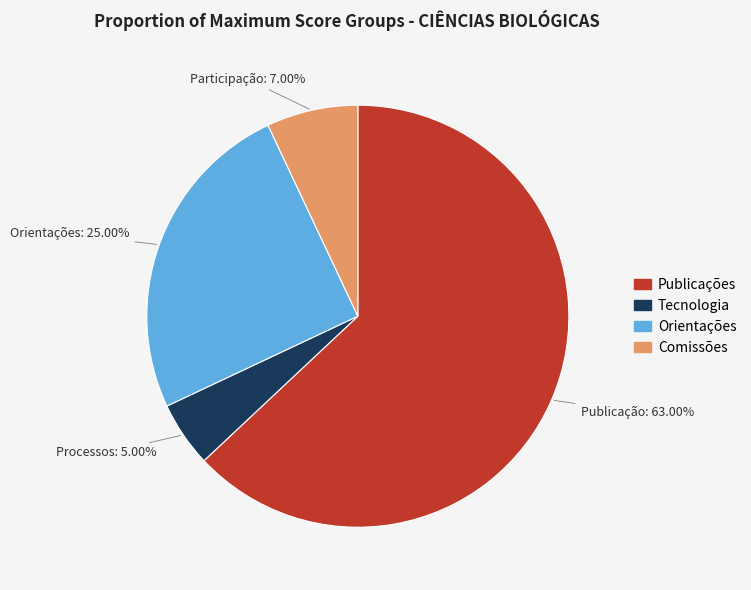

Is there any slice that represents more than half of the pie?

Yes